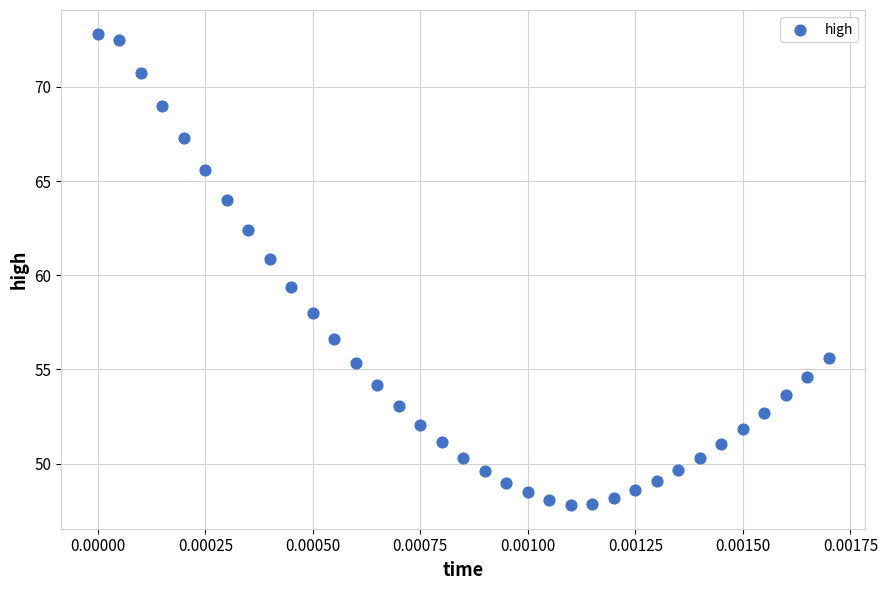

What is the range of Y values (max minus min)?

25.0